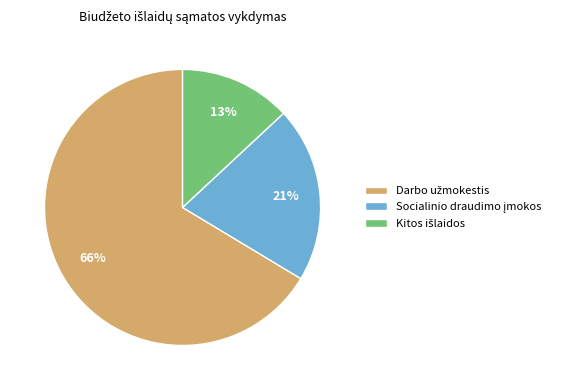

To the nearest percent, what is the average slice percentage?

33%